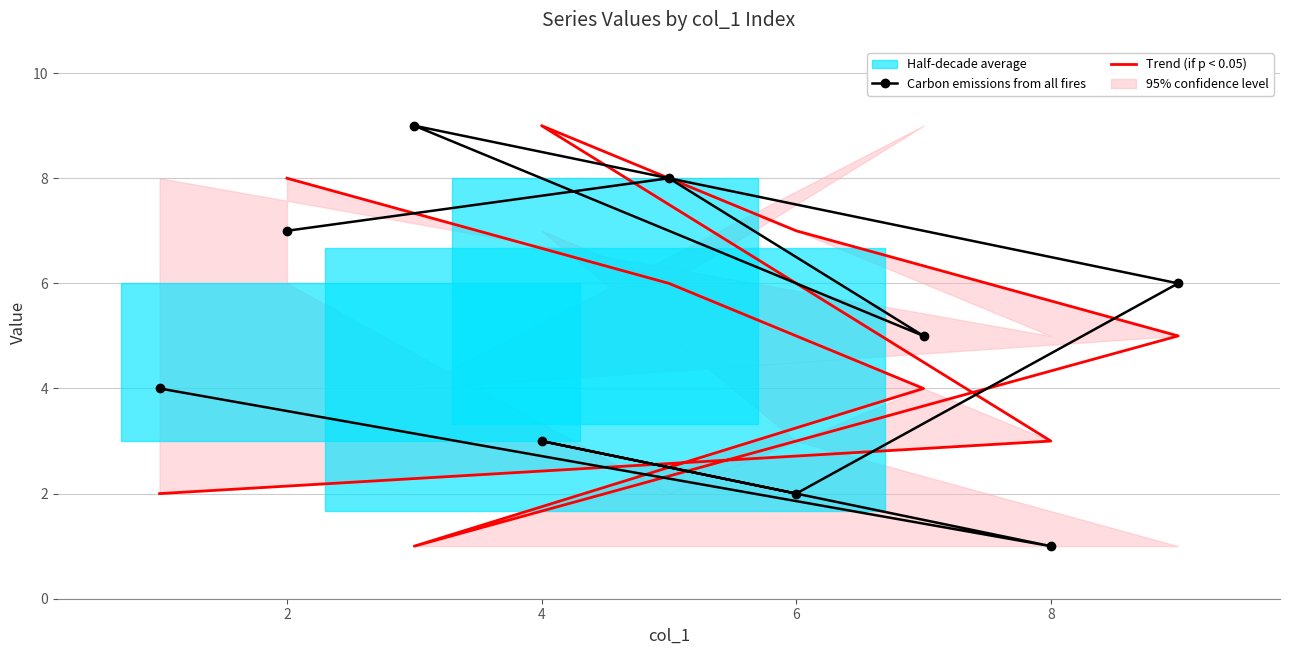

How many categories are shown in the chart?

9